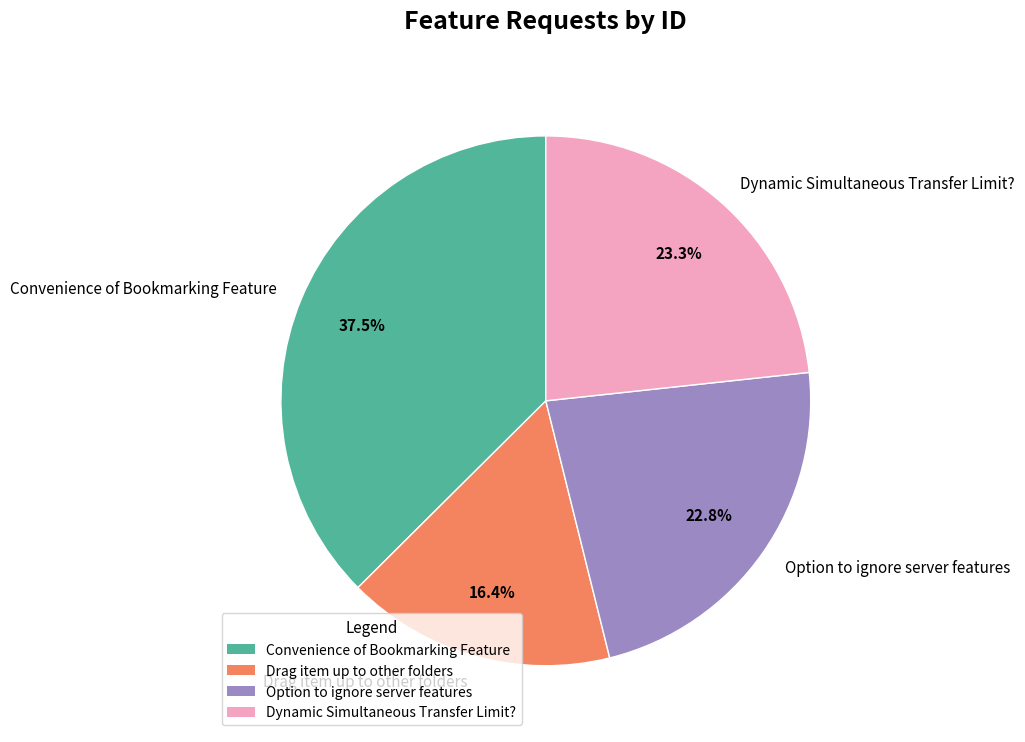

Is it true that Convenience of Bookmarking Feature is 50% of the pie?

False